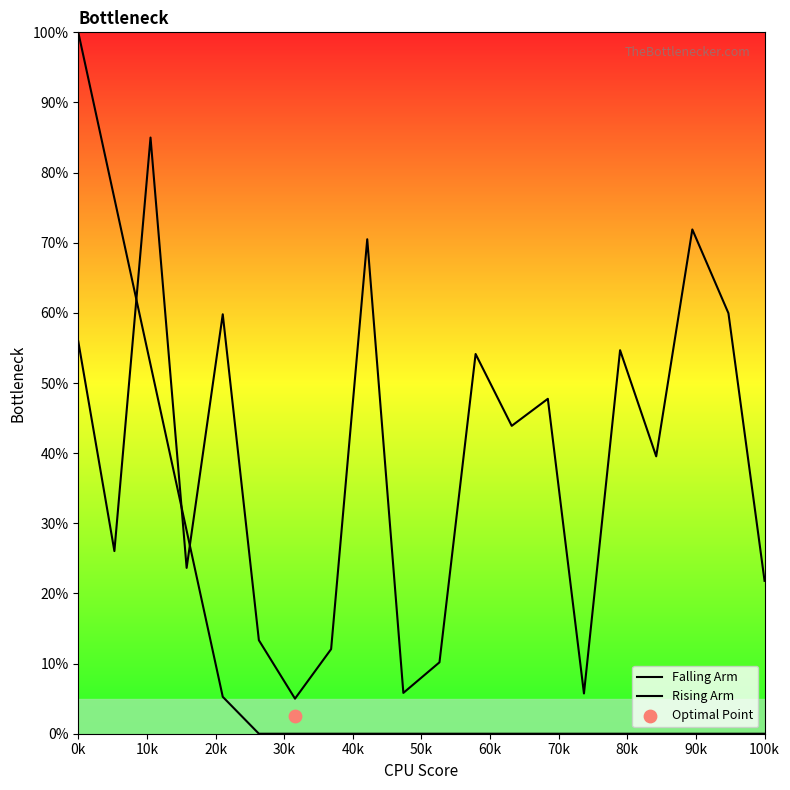

Is the value of Rising Arm at 19 greater than the value of Falling Arm at 15?

Yes